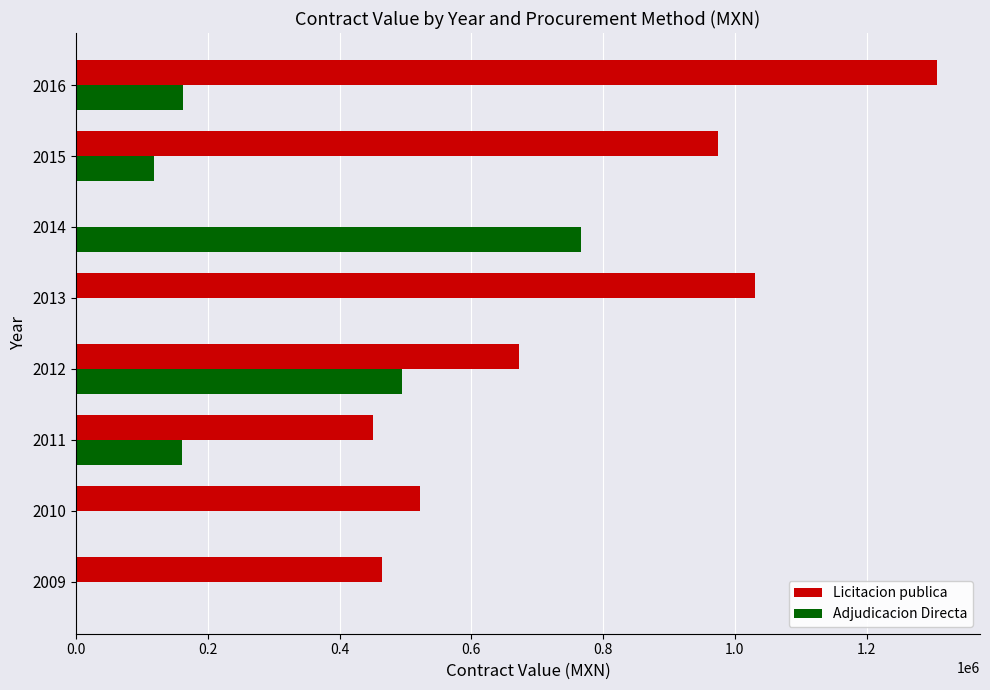

At which label is Adjudicacion Directa closest to 383324?

2012